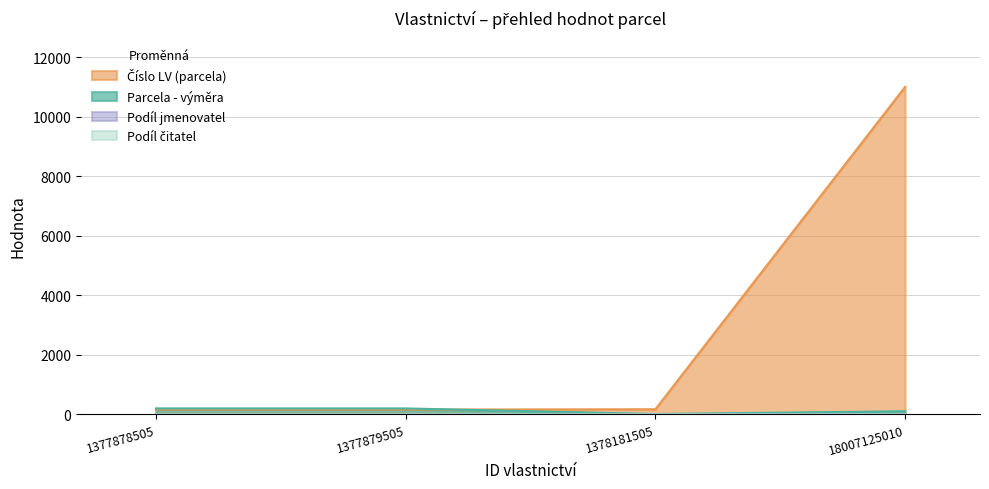

What is the maximum value shown in the chart?

11000